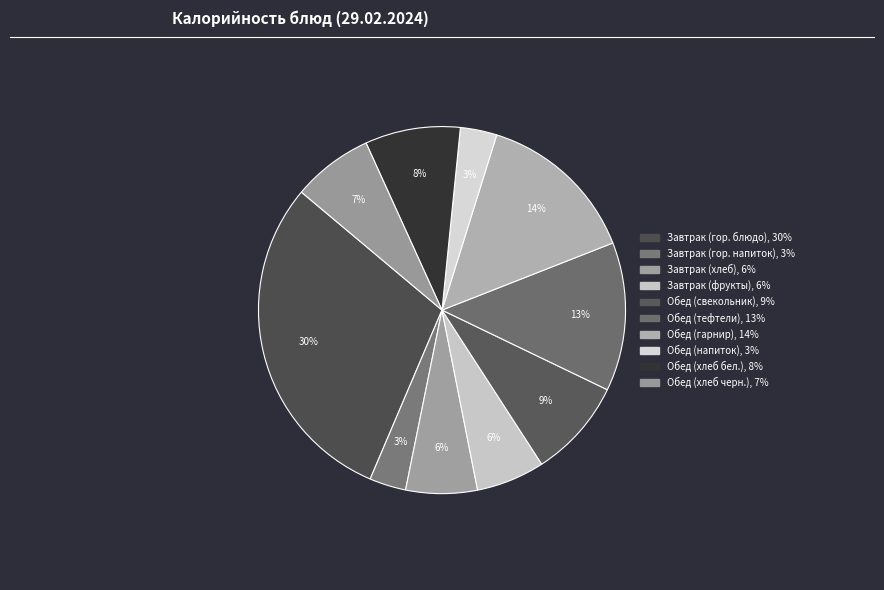

How many segments does this pie chart have?

10